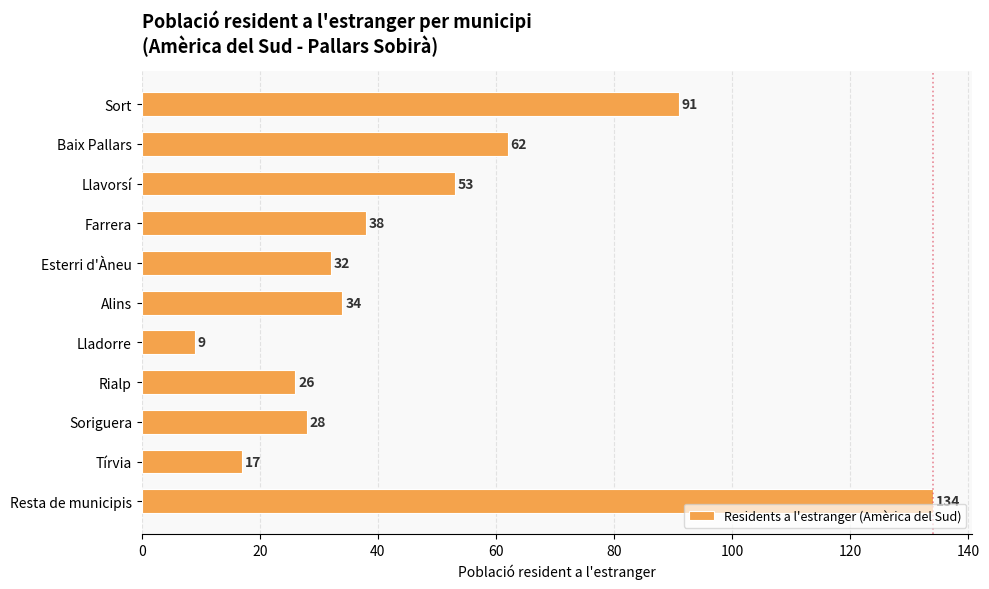

What is the difference between the maximum and minimum values?

125